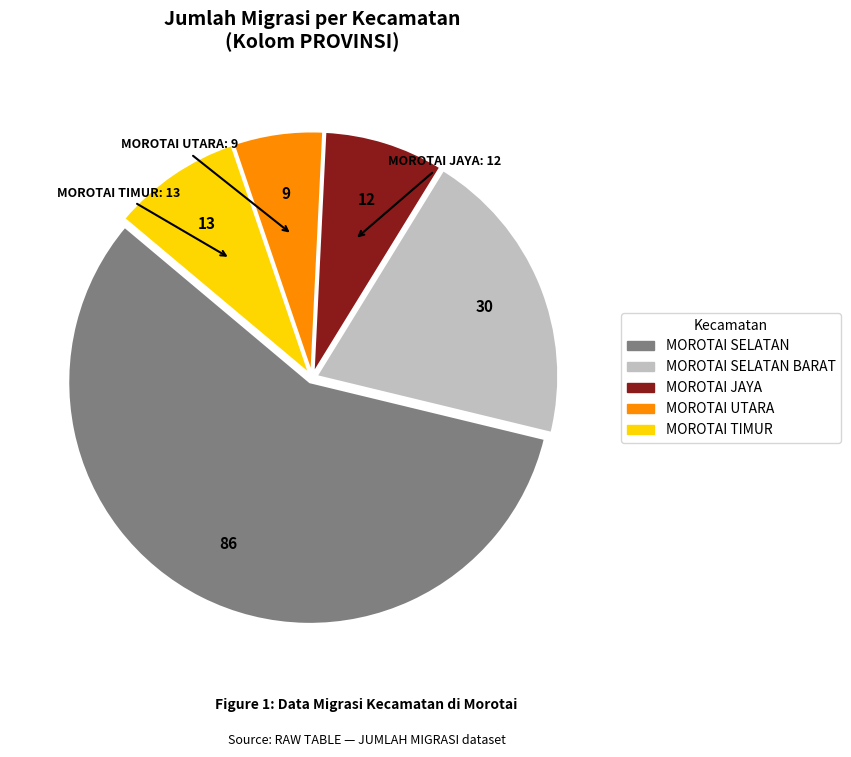

Does any single category account for the majority?

Yes